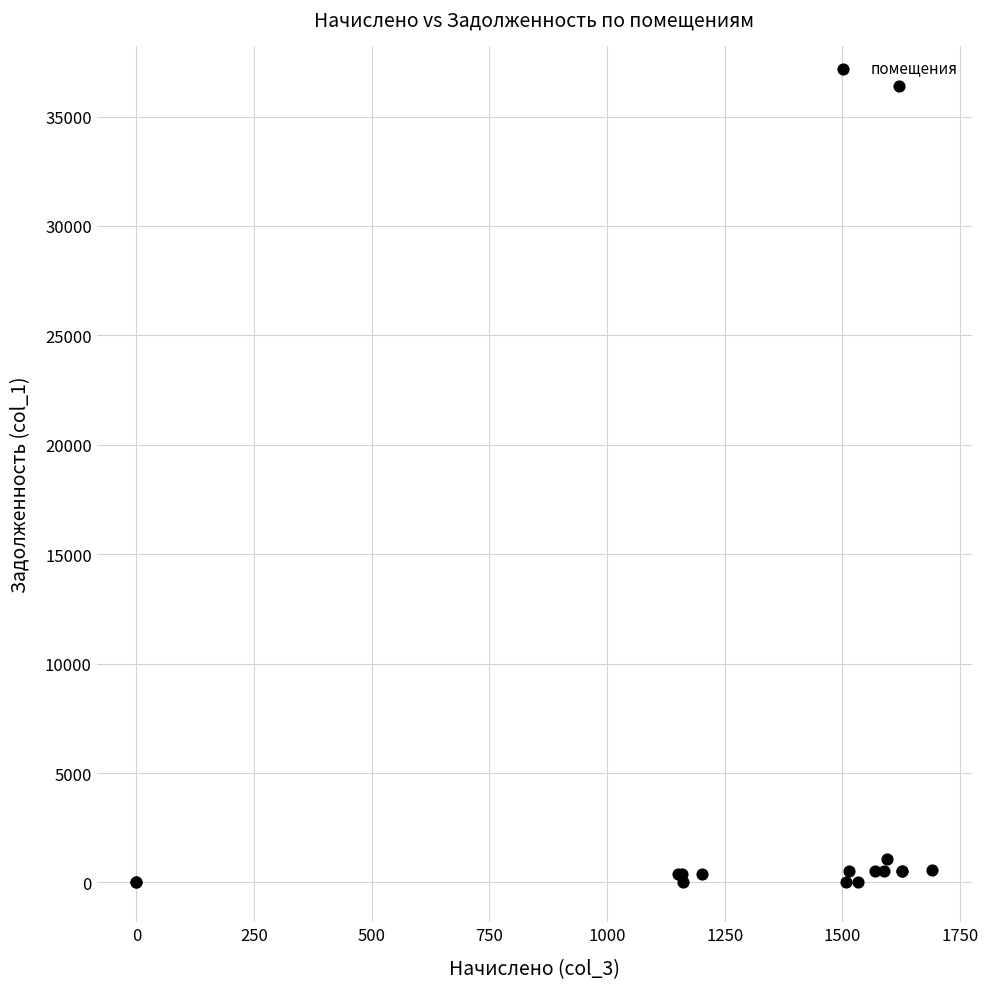

What Y value in the scatter plot is closest to 18205?

1063.7